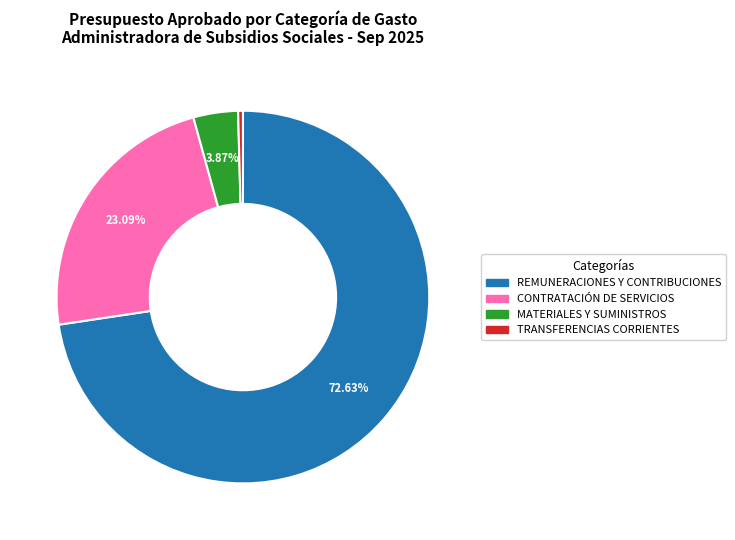

Is there any slice that represents more than half of the pie?

Yes